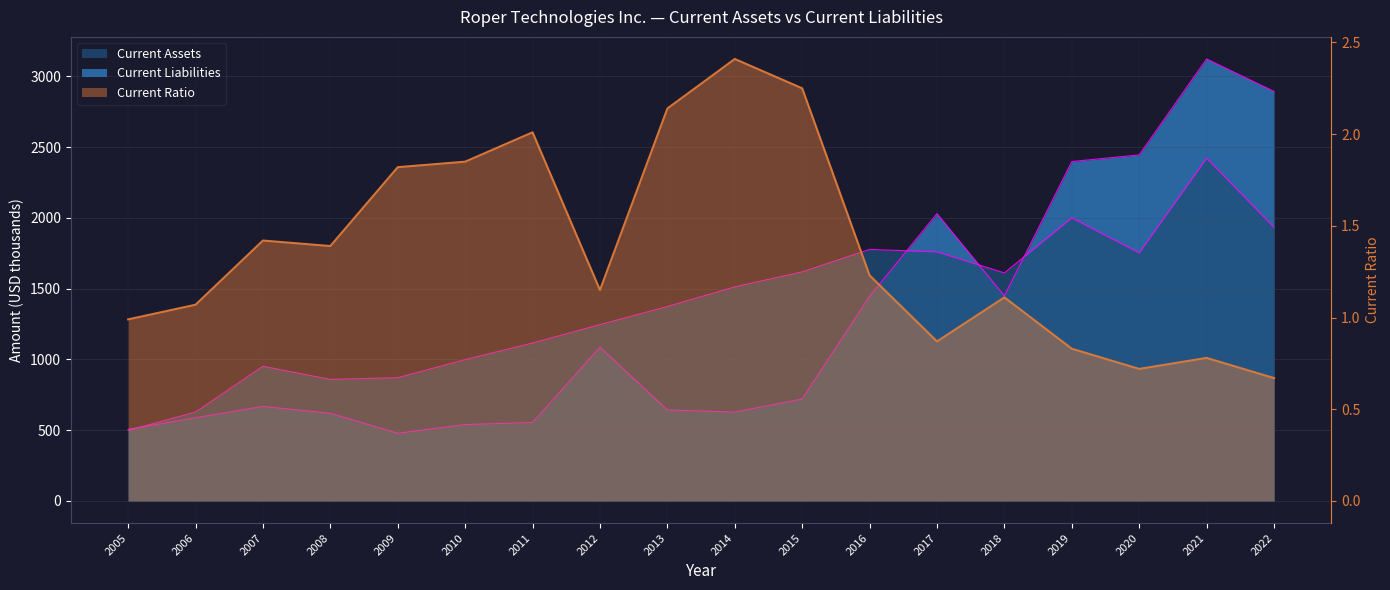

Reading left to right, list all the values displayed in this chart.

2005=1.0	2006=1.1	2007=1.4	2008=1.4	2009=1.8	2010=1.9	2011=2.0	2012=1.1	2013=2.1	2014=2.4	2015=2.2	2016=1.2	2017=0.9	2018=1.1	2019=0.8	2020=0.7	2021=0.8	2022=0.7